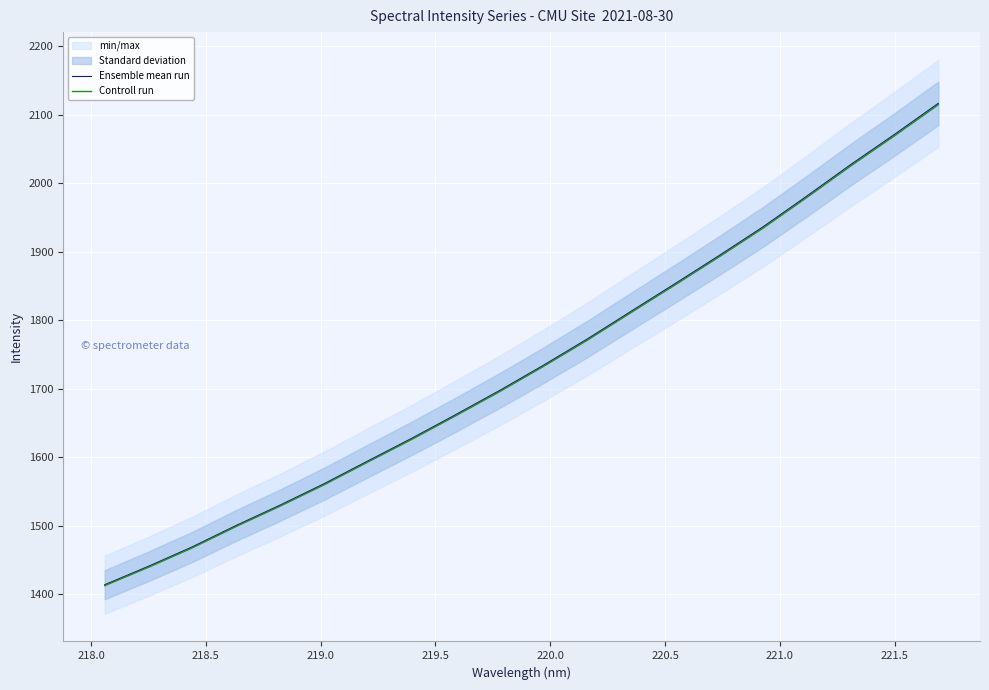

Which series has the widest spread of values?

Ensemble mean run